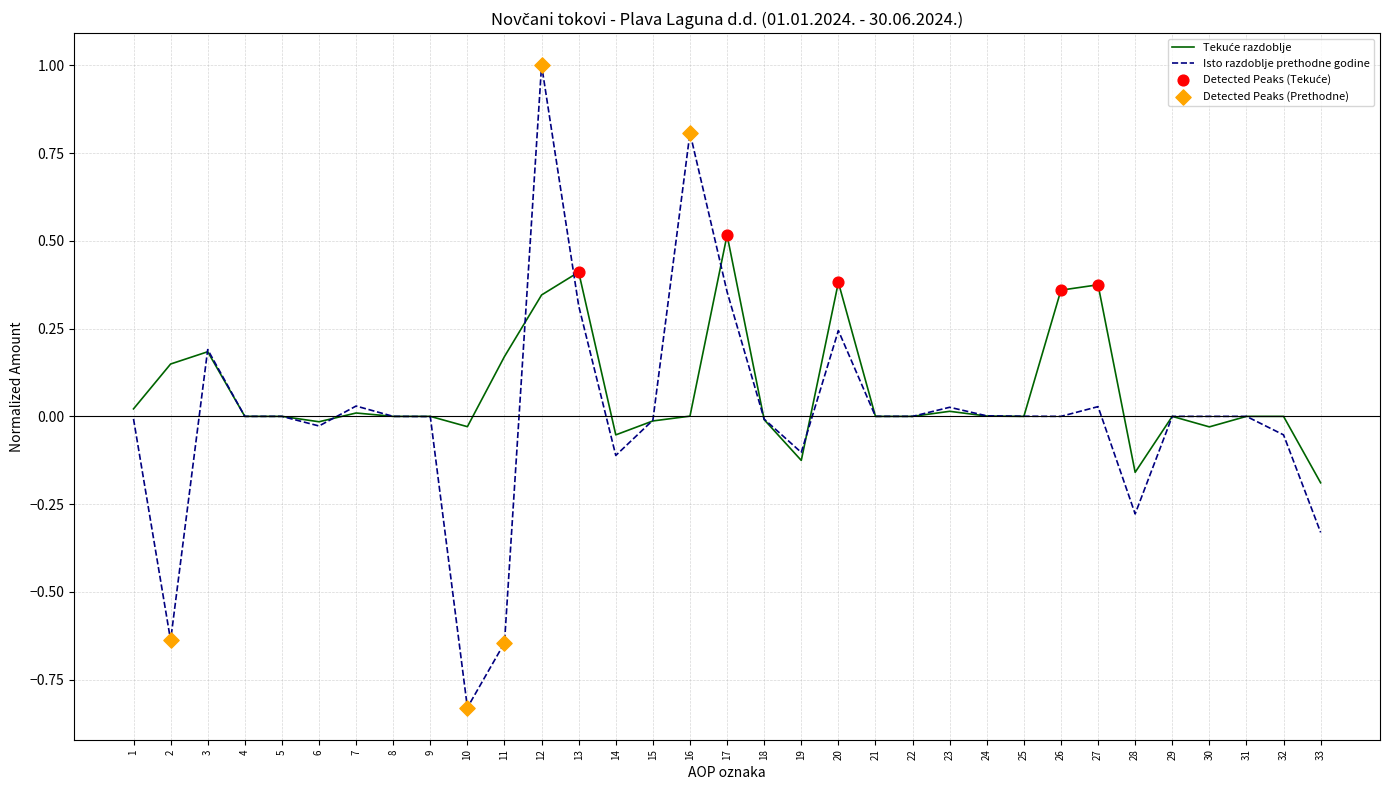

Which series has the widest spread of values?

Isto razdoblje prethodne godine